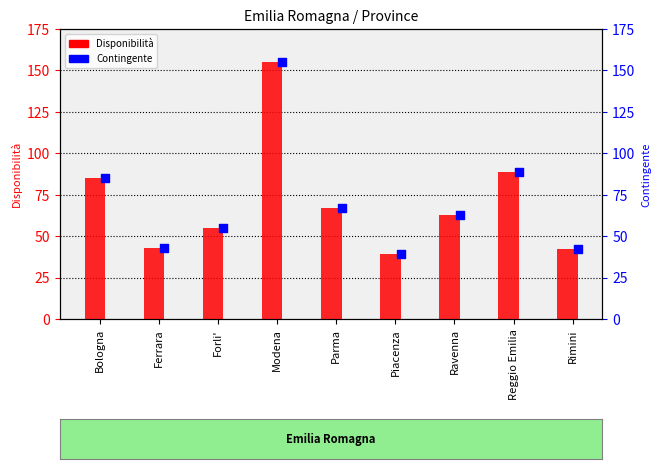

What are all the series names shown in the legend?

Disponibilità, Contingente